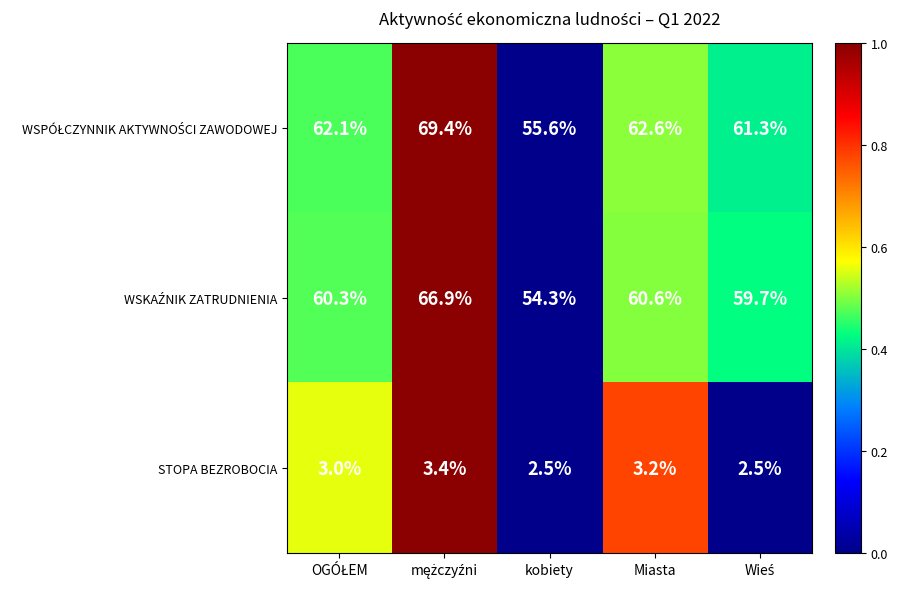

At how many categories does at least one series exceed 45?

5